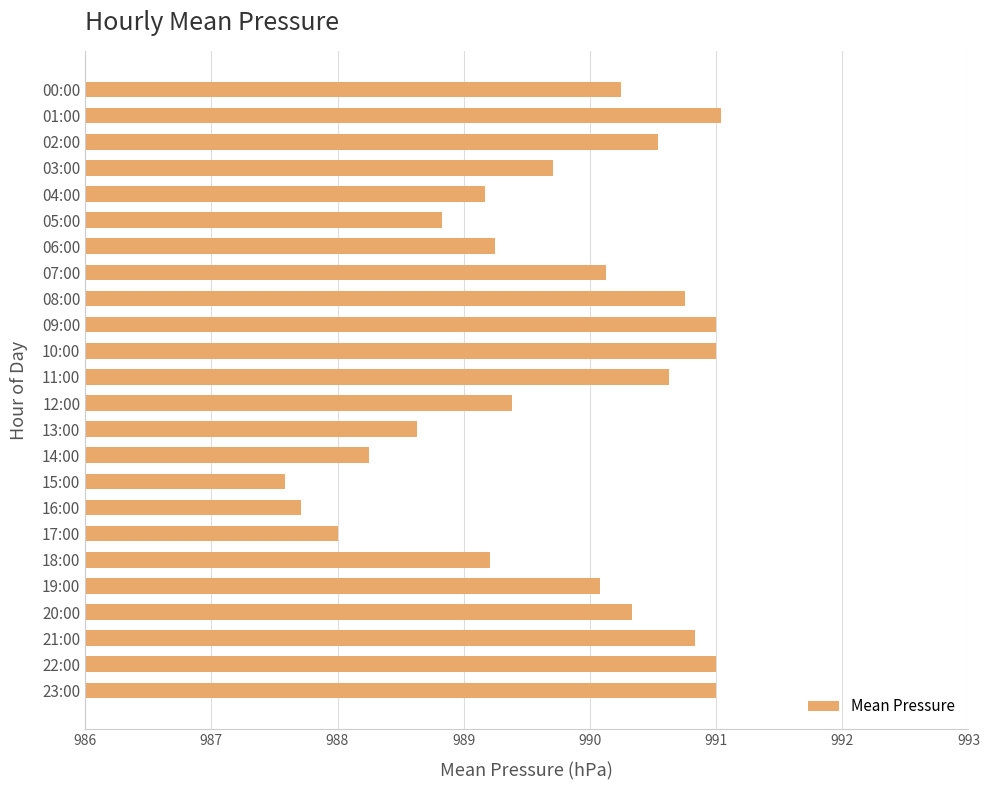

What is the greatest value displayed?

991.0